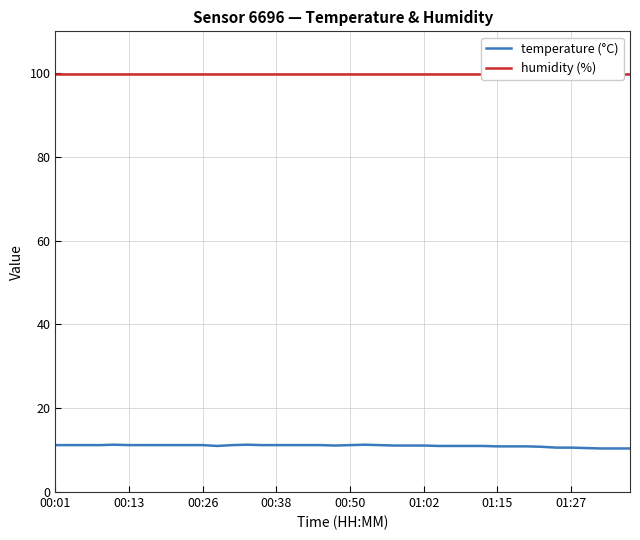

What is the maximum value for temperature (°C)?

11.3